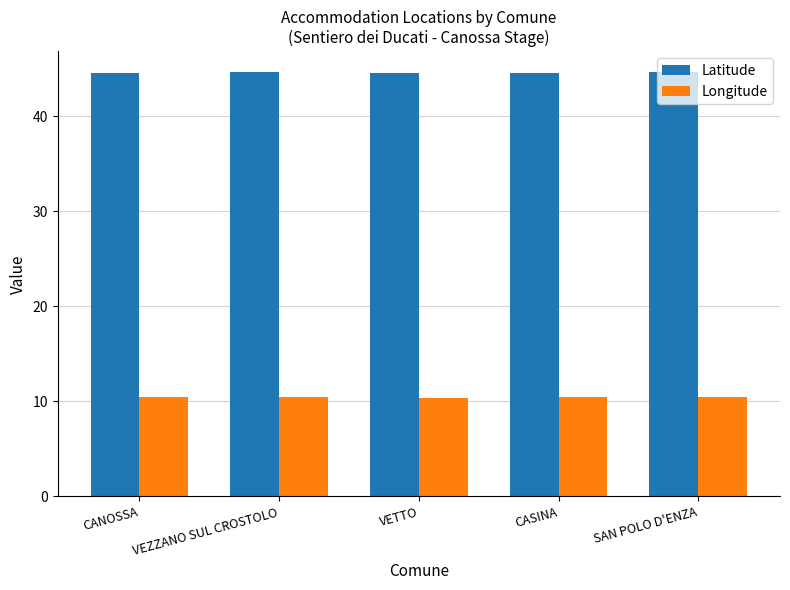

How many bars are there in each group?

2